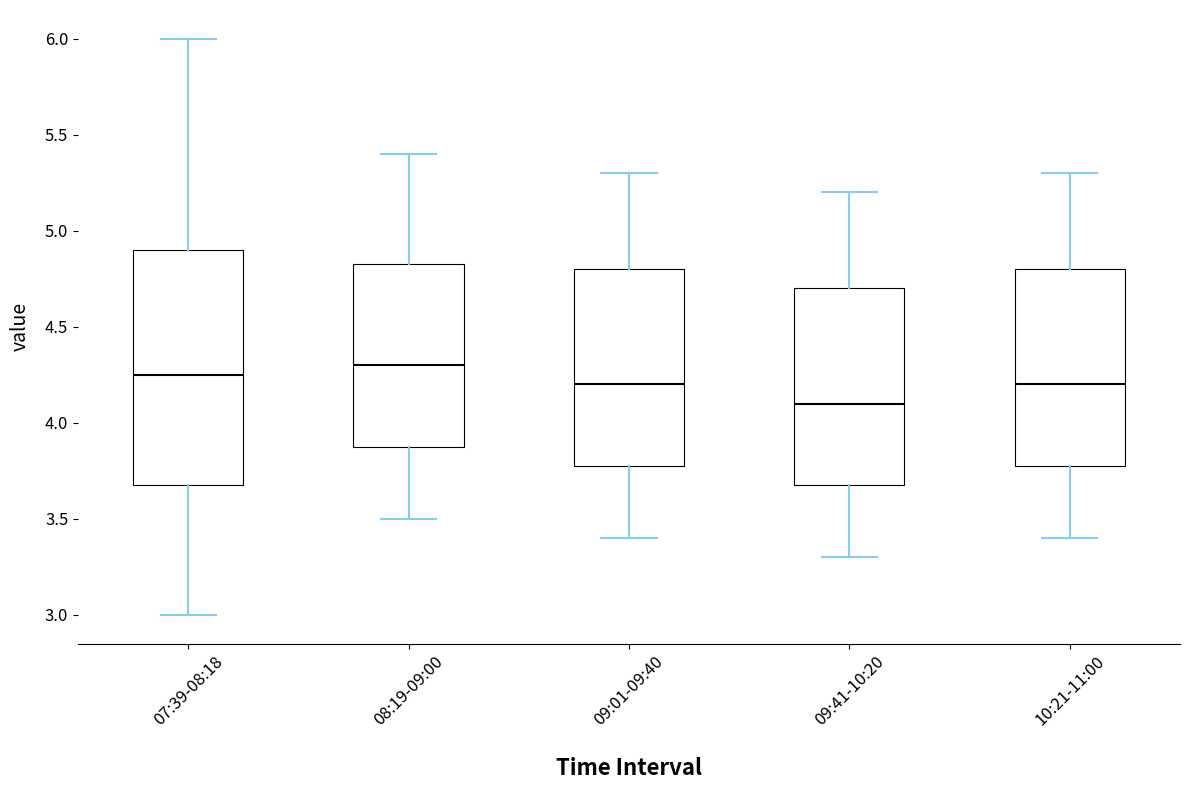

Reading left to right, transcribe this box plot: for each box, give where its median line is, the range the box spans, and where its two whiskers end, as read against the y-axis. The values are not printed on the chart, so give them approximately, as read against the axis.

07:39-08:18: median 4.25, box 3.70 to 4.90, whiskers 3.00 to 6.00
08:19-09:00: median 4.30, box 3.90 to 4.85, whiskers 3.50 to 5.40
09:01-09:40: median 4.20, box 3.80 to 4.80, whiskers 3.40 to 5.30
09:41-10:20: median 4.10, box 3.70 to 4.70, whiskers 3.30 to 5.20
10:21-11:00: median 4.20, box 3.80 to 4.80, whiskers 3.40 to 5.30